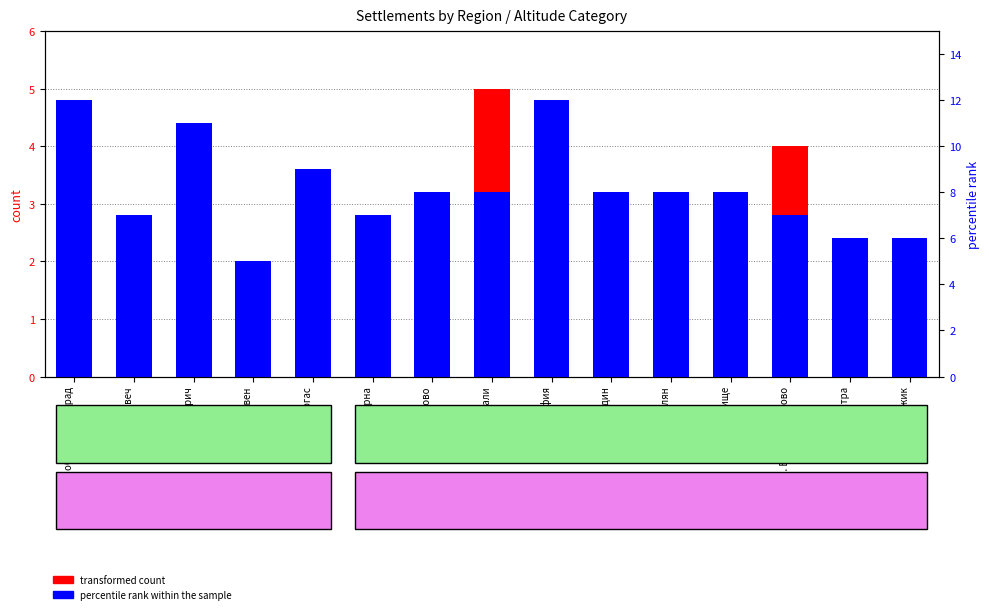

What are all the series names shown in the legend?

transformed count, percentile rank within the sample